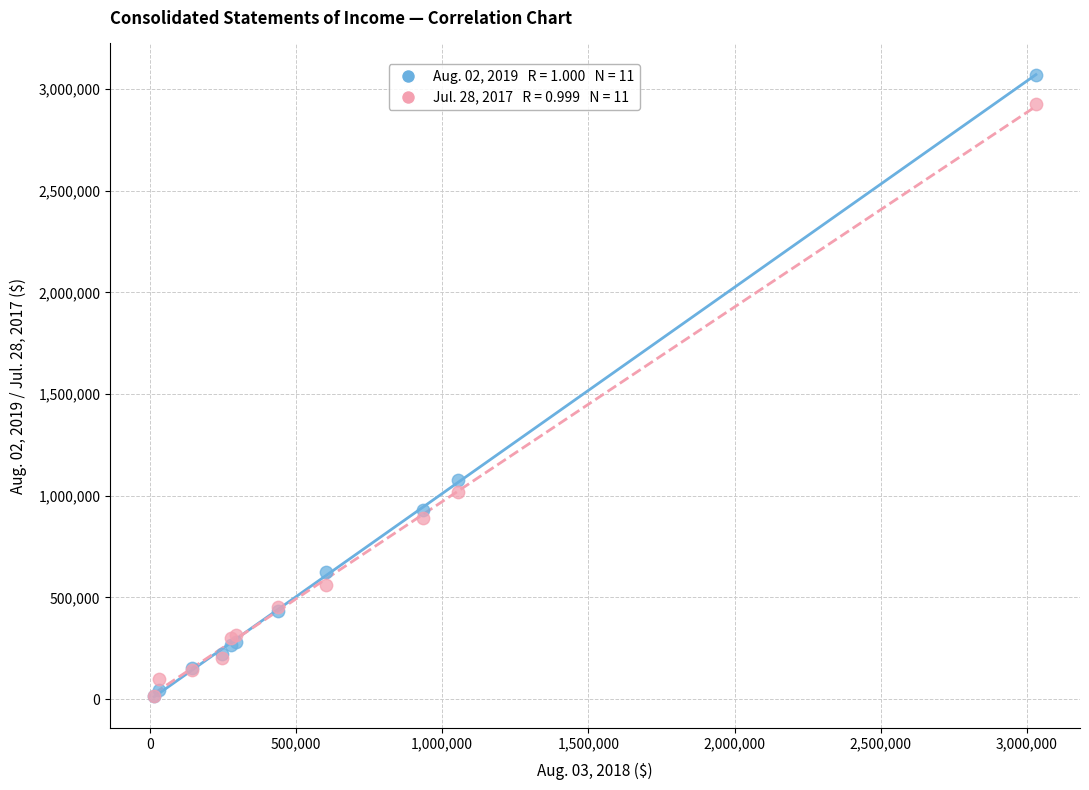

Across all series, what Y value is closest to 1543111?

1078751